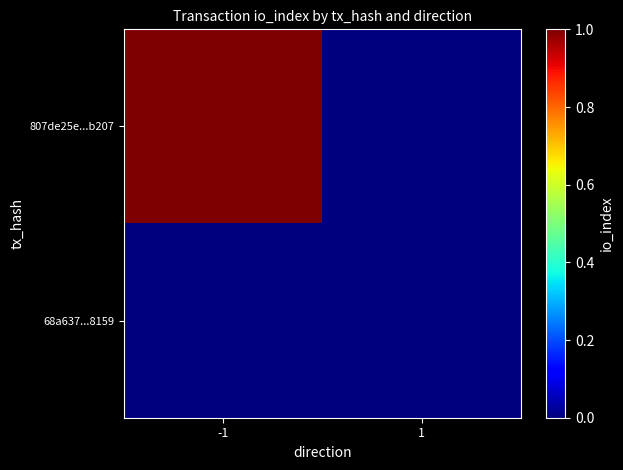

Rank the series by their maximum value, from lowest to highest.

68a637...8159, 807de25e...b207